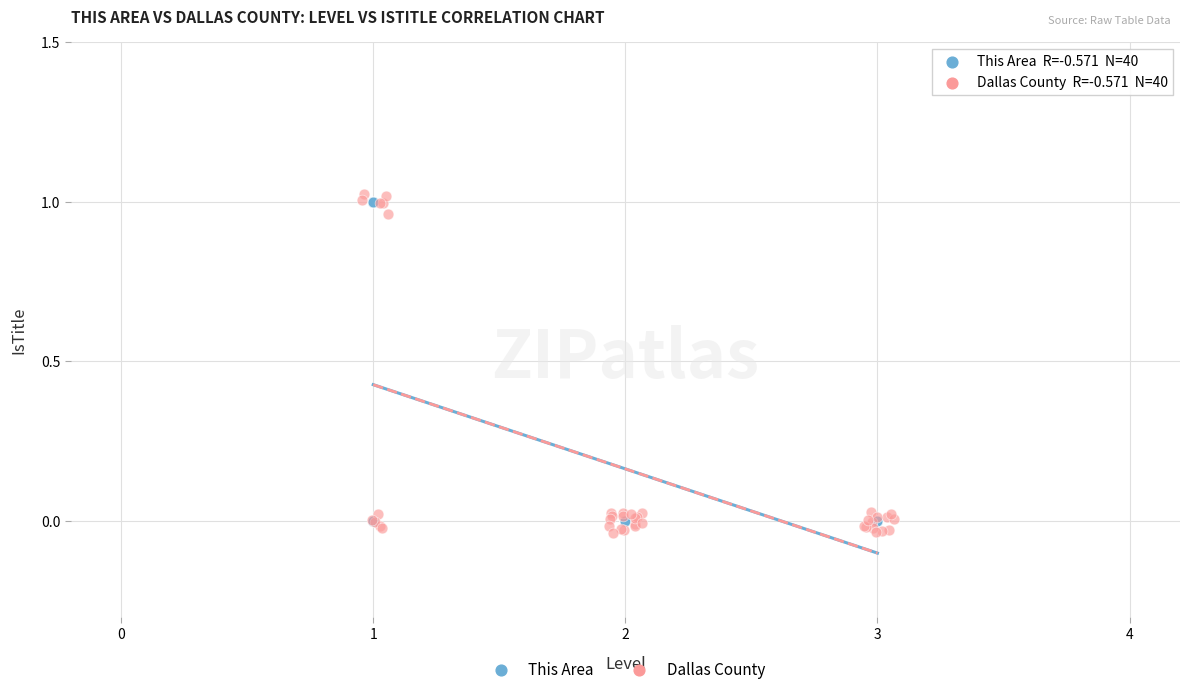

Which series has the widest spread of Y values?

Dallas County